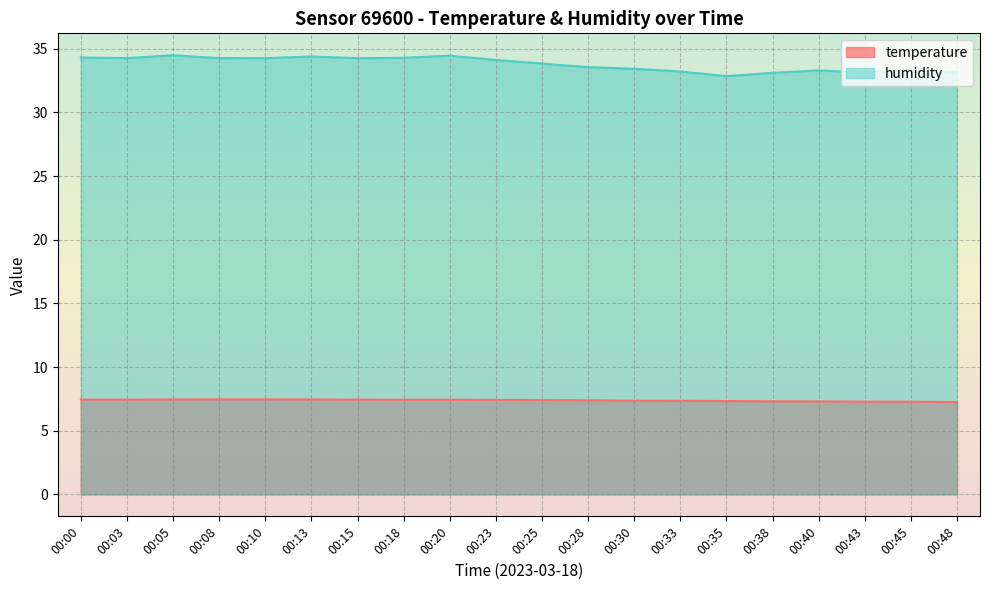

Reading left to right, extract all data points from this chart.

temperature: 00:00=7.4	00:03=7.4	00:05=7.5	00:08=7.5	00:10=7.5	00:13=7.5	00:15=7.4	00:18=7.4	00:20=7.4	00:23=7.4	00:25=7.4	00:28=7.4	00:30=7.4	00:33=7.3	00:35=7.3	00:38=7.3	00:40=7.3	00:43=7.3	00:45=7.3	00:48=7.2
humidity: 00:00=34.3	00:03=34.3	00:05=34.5	00:08=34.3	00:10=34.2	00:13=34.4	00:15=34.2	00:18=34.3	00:20=34.5	00:23=34.1	00:25=33.8	00:28=33.5	00:30=33.4	00:33=33.2	00:35=32.8	00:38=33.1	00:40=33.3	00:43=33.1	00:45=33.3	00:48=33.1